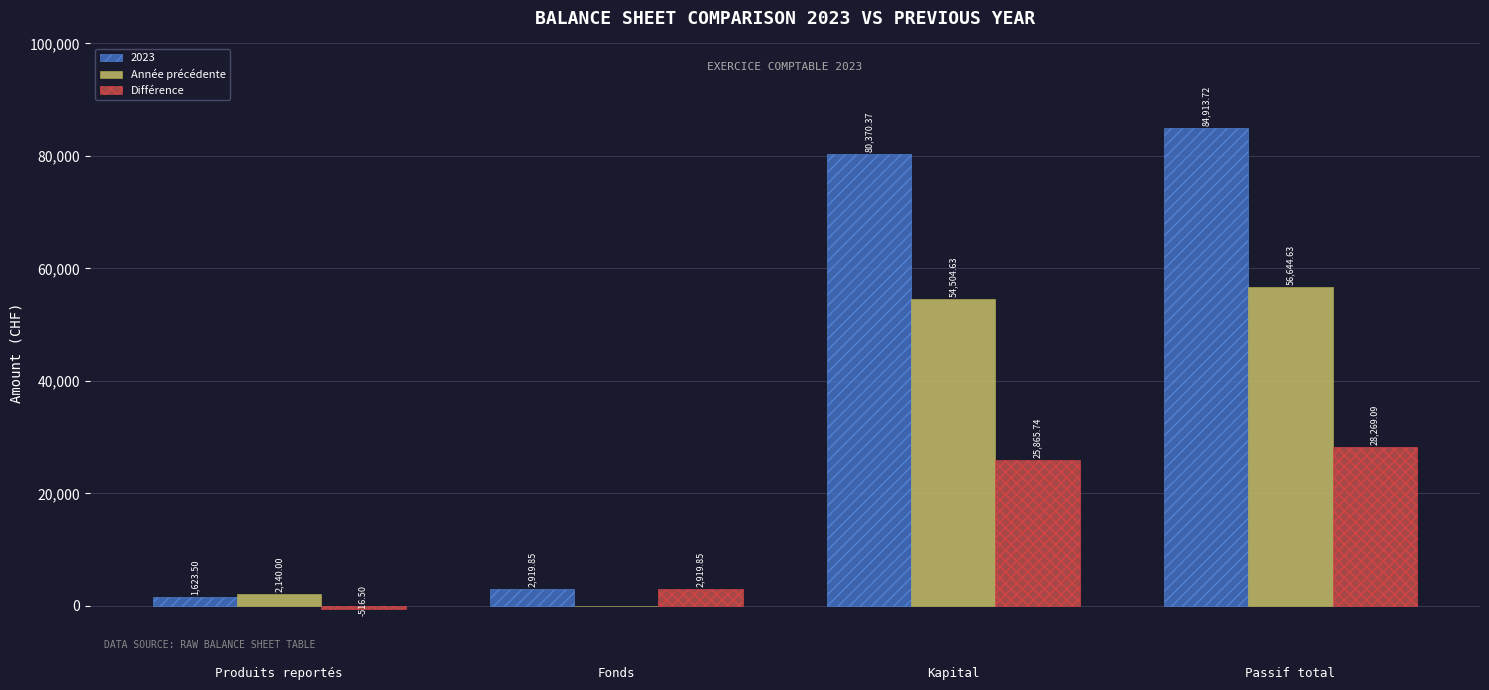

Which label corresponds to the largest value in the chart?

Passif total